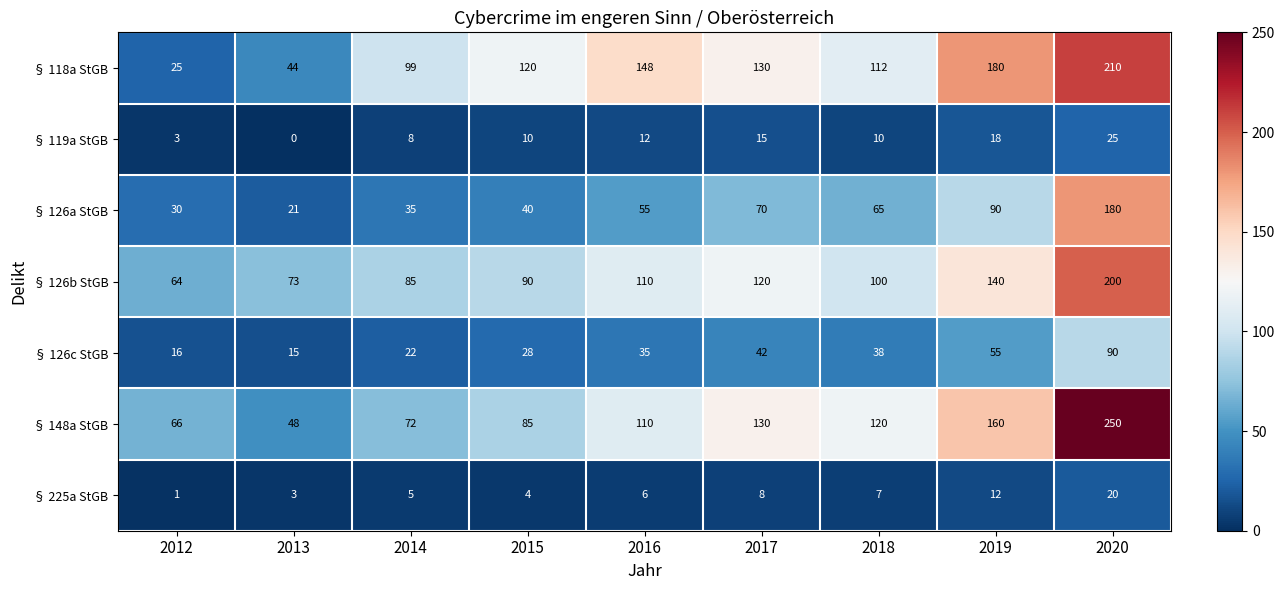

How many data points does each series have?

9